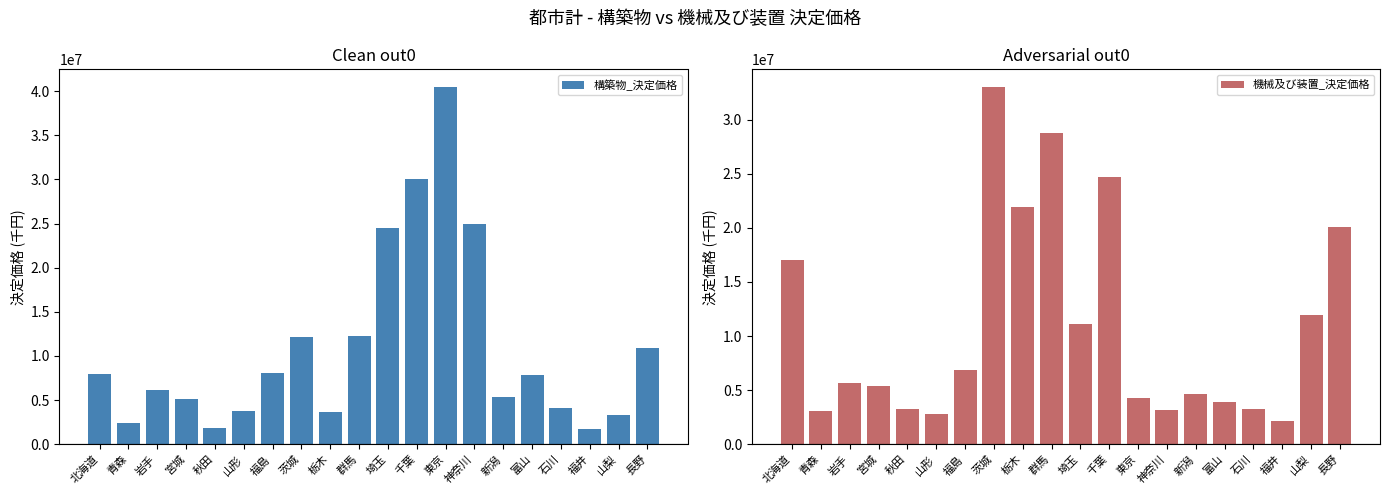

What is the minimum value for 機械及び装置_決定価格?

2164245